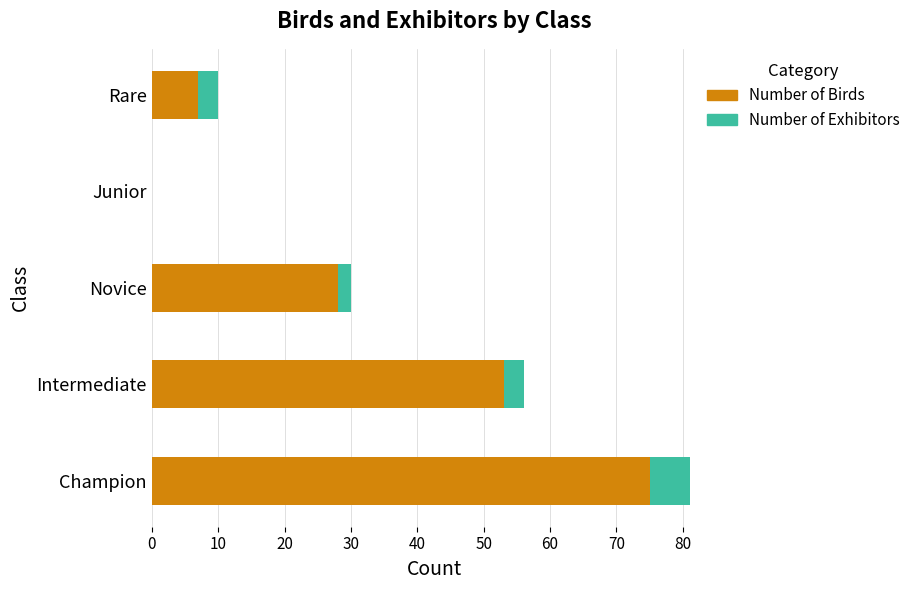

At which label is Number of Birds closest to 37?

Novice